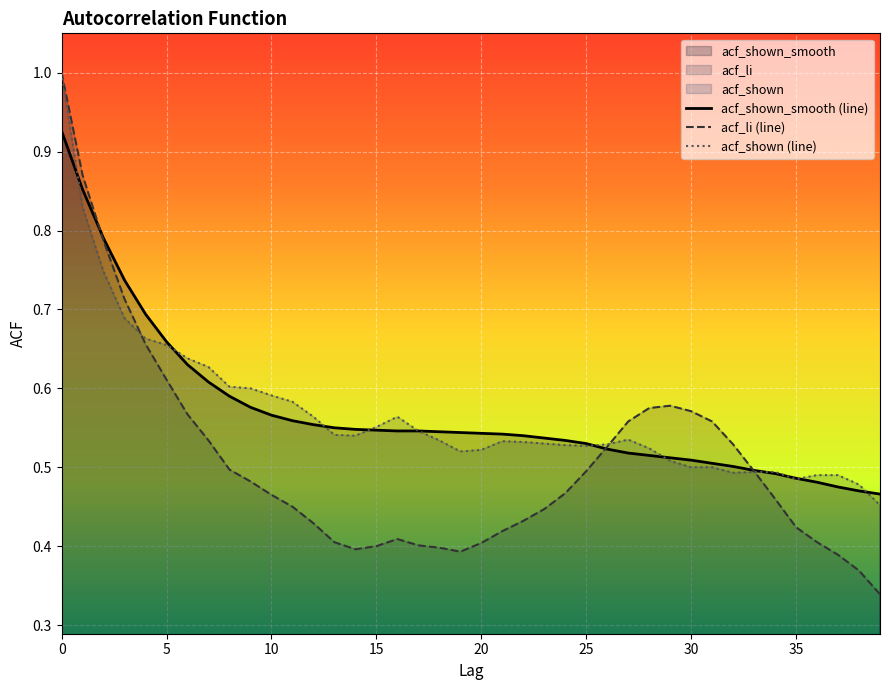

At which label is acf_shown_smooth closest to 0?

39